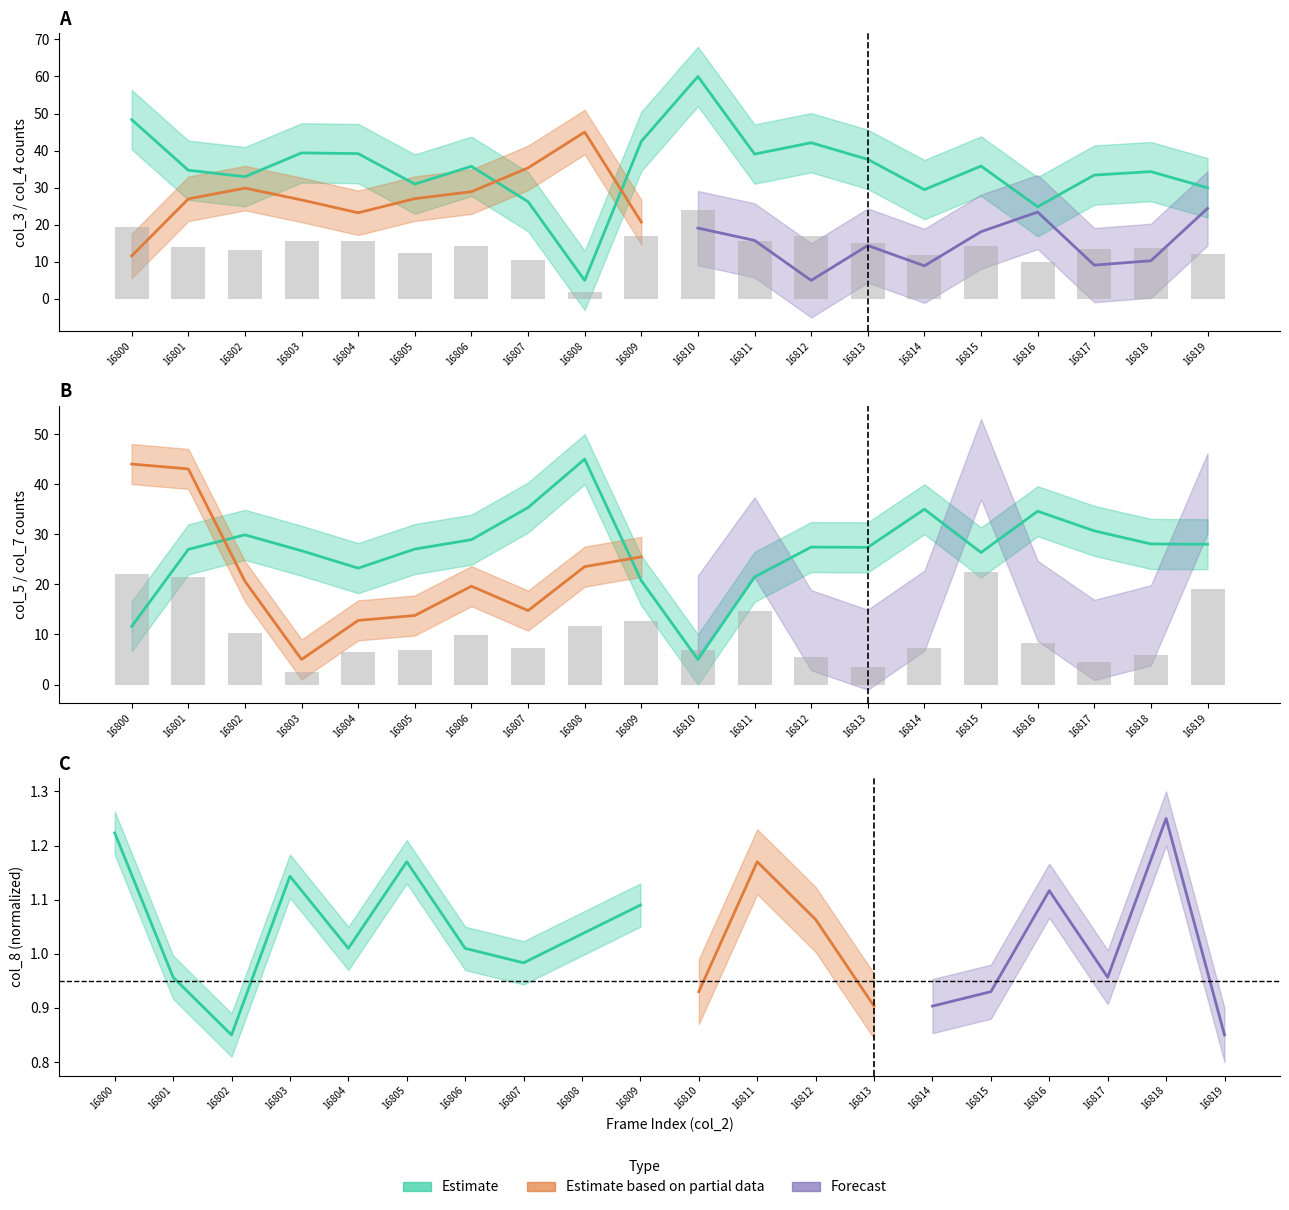

Count the number of categories in the chart.

20